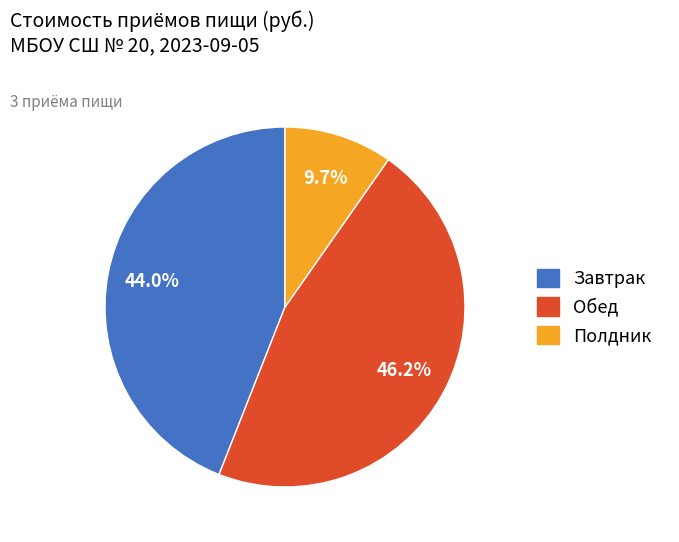

True or false: Полдник accounts for 23% of the total.

False